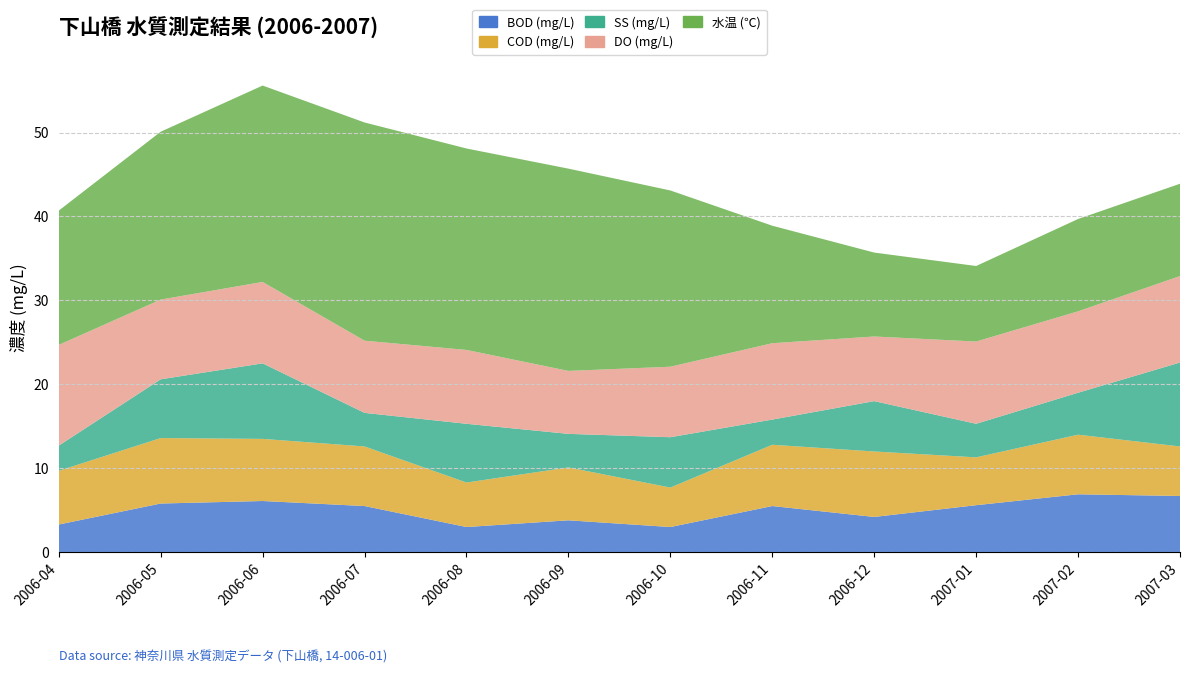

Reading left to right, extract all data points from this chart.

BOD (mg/L): 3.3	5.8	6.1	5.5	3.0	3.8	3.0	5.5	4.2	5.6	6.9	6.7
COD (mg/L): 6.4	7.8	7.4	7.1	5.3	6.3	4.7	7.3	7.8	5.7	7.1	5.9
SS (mg/L): 3.0	7.0	9.0	4.0	7.0	4.0	6.0	3.0	6.0	4.0	5.0	10.0
DO (mg/L): 12.0	9.5	9.7	8.6	8.8	7.5	8.4	9.1	7.7	9.8	9.7	10.3
水温 (℃): 16.0	20.0	23.4	26.0	24.0	24.1	21.0	14.0	10.0	9.0	11.0	11.0